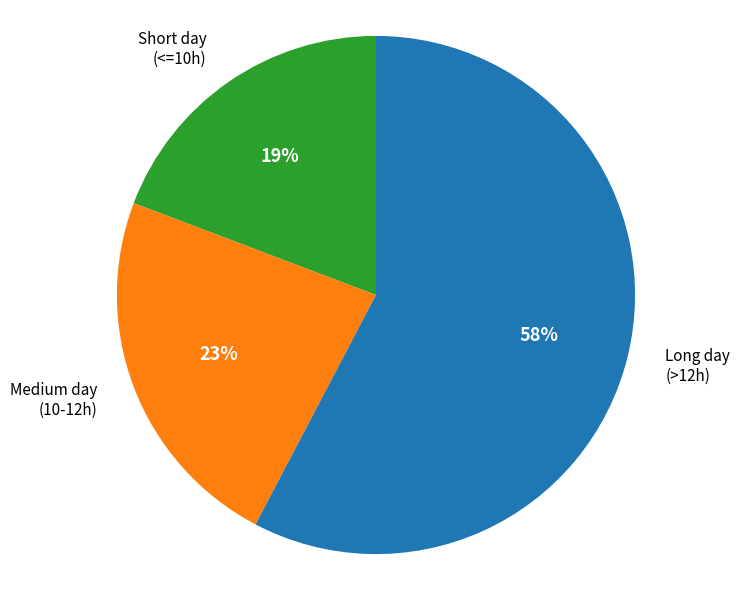

To the nearest percent, what is the average slice percentage?

33%